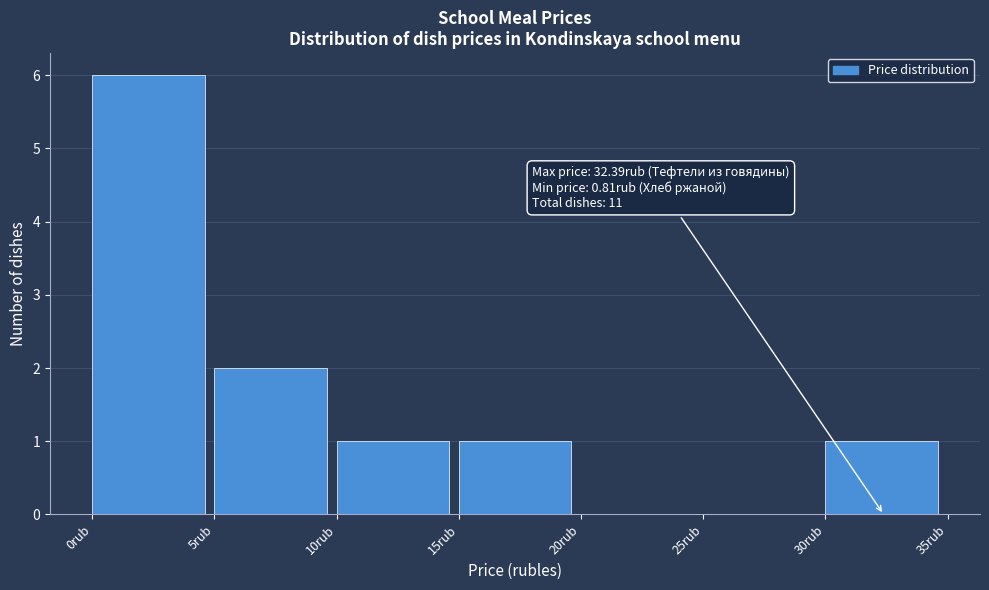

Which range on the x-axis has the tallest bar?

0 to 5